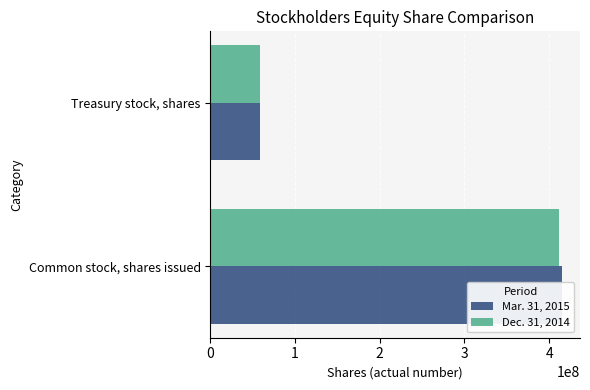

The Mar. 31, 2015 series shows 415665644 at Common stock, shares issued. True or false?

True